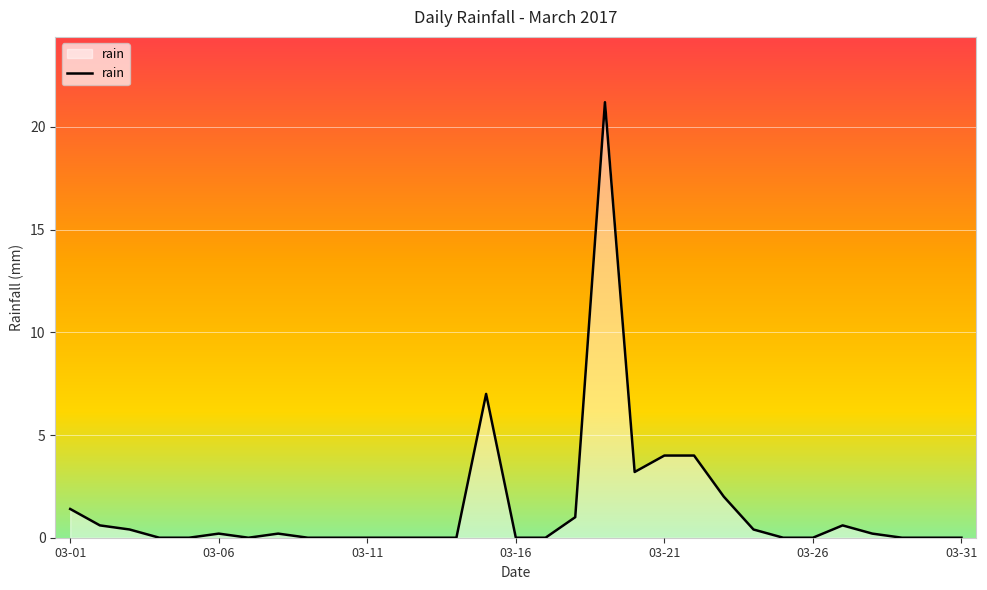

What is the maximum value shown in the chart?

21.2